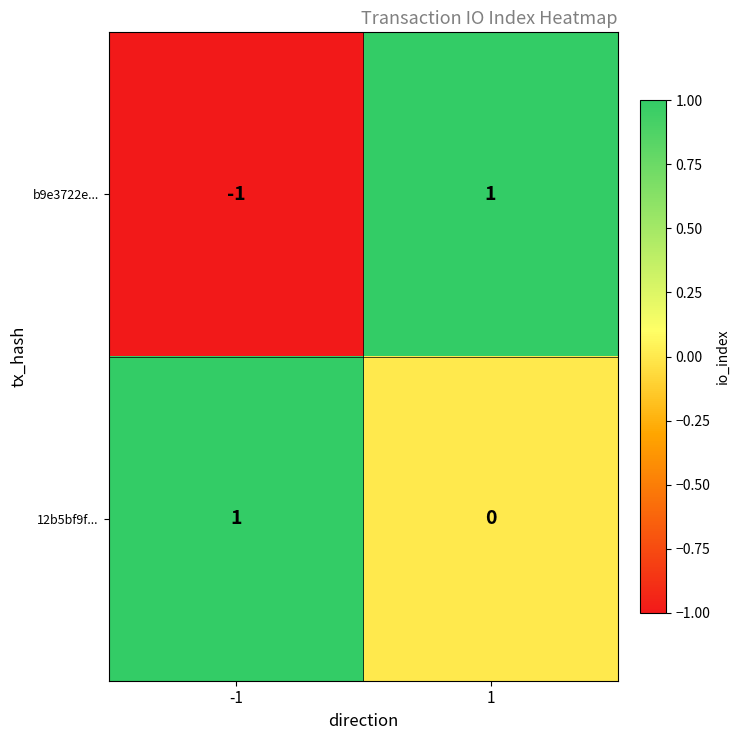

Rank the series by their average value, from highest to lowest.

12b5bf9f..., b9e3722e...